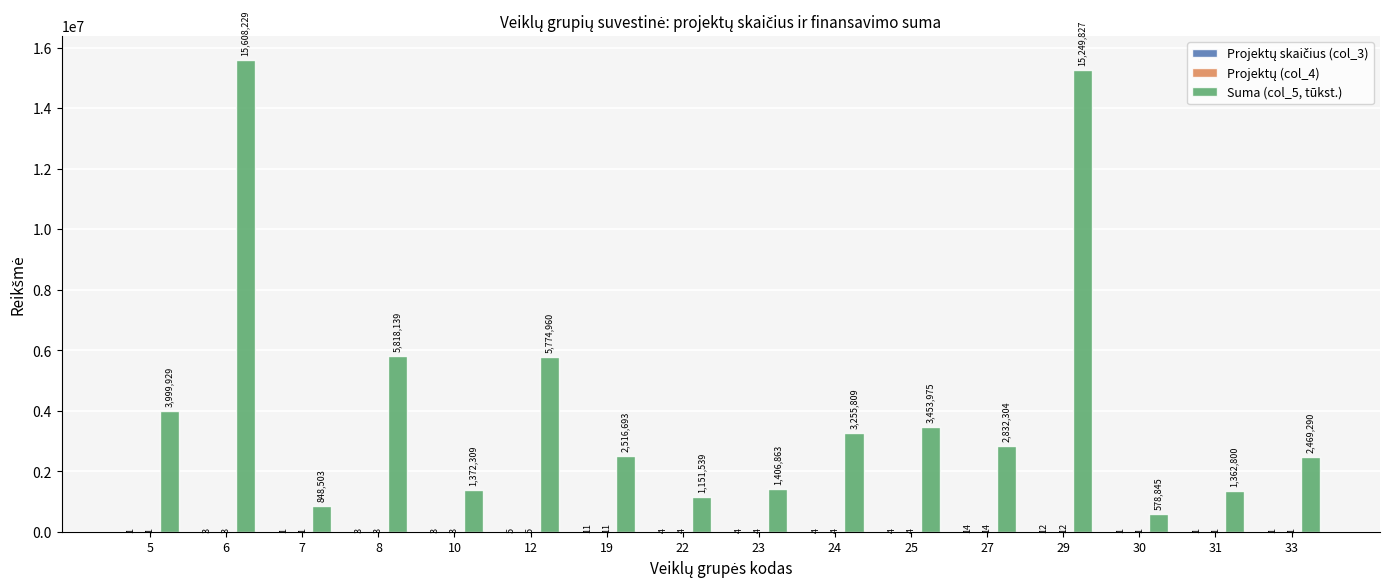

At which category does the chart reach its peak across all series?

6